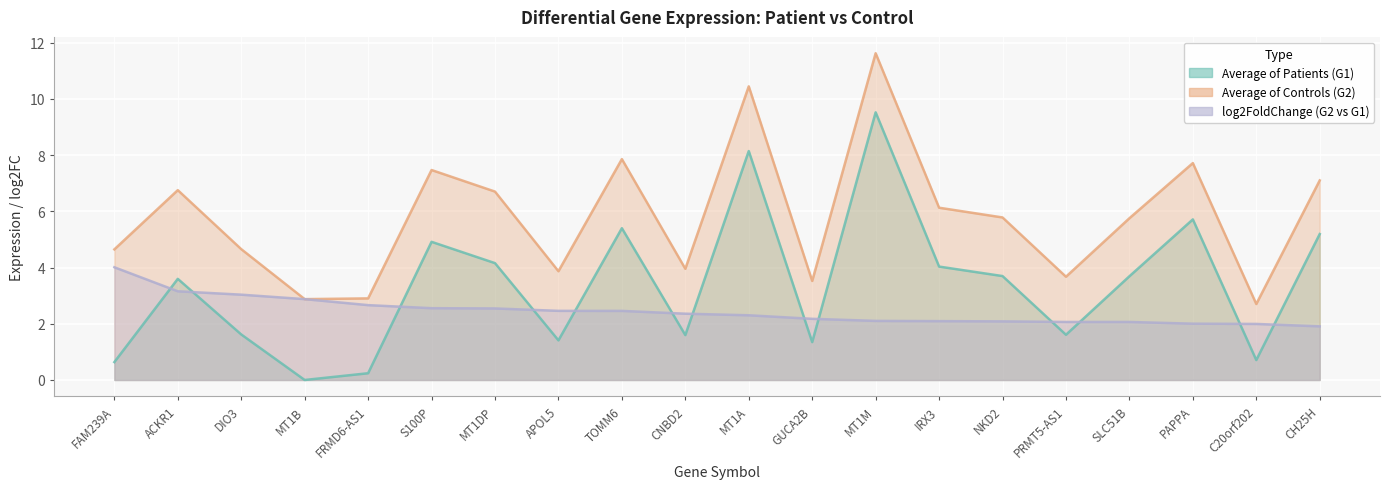

List the series in order of their overall mean, lowest first.

log2FoldChange (G2 vs G1), Average of Patients (G1), Average of Controls (G2)